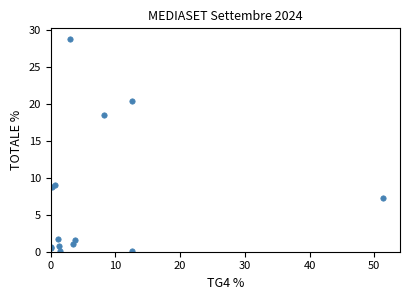

What Y value in the scatter plot is closest to 14?

18.6